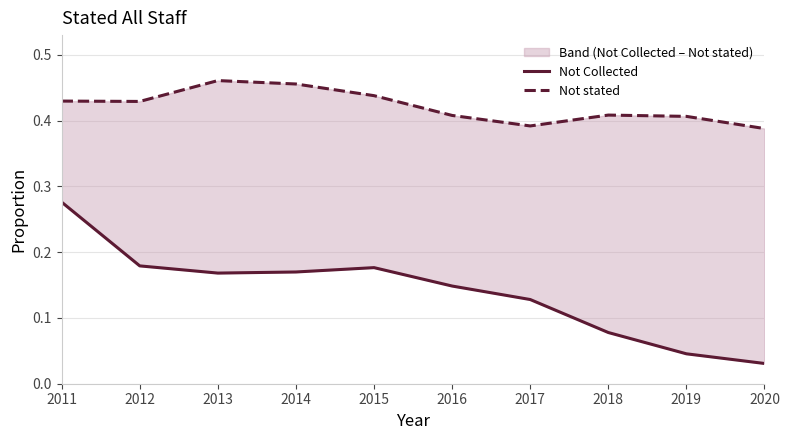

Rank the series by their maximum value, from highest to lowest.

Not stated, Not Collected